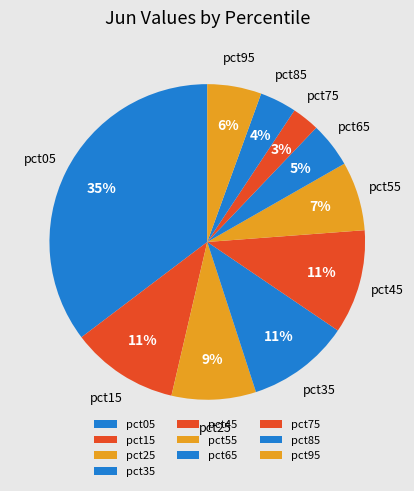

Count the number of slices in the pie.

10